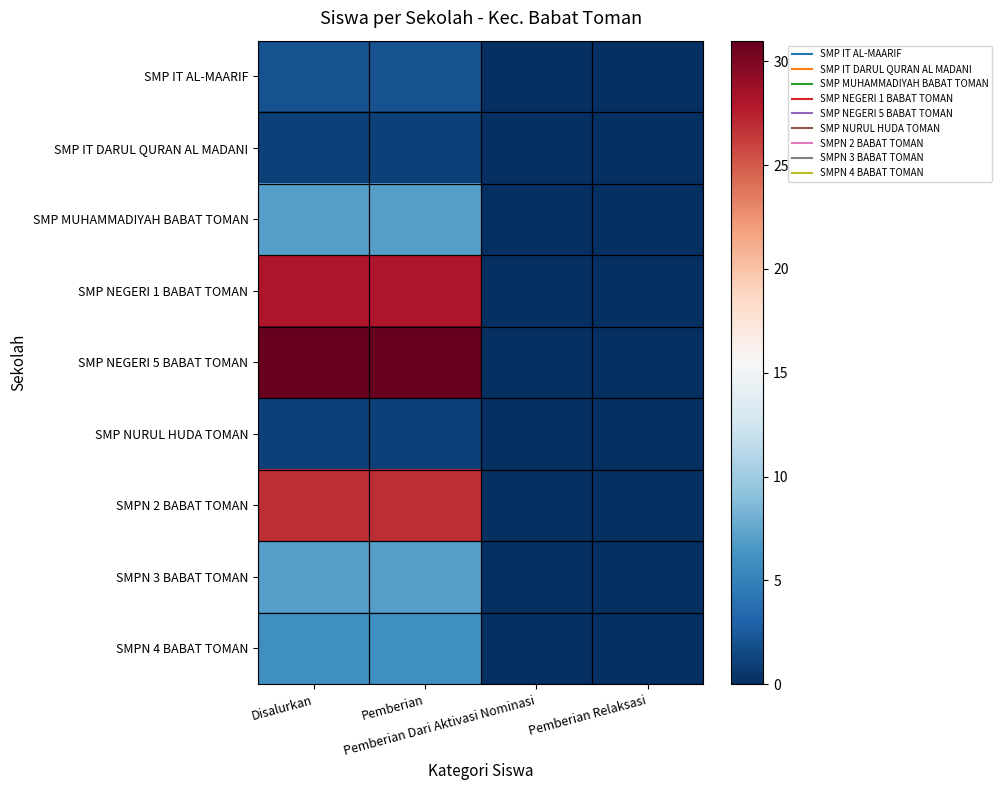

Reading right to left, transcribe all the data shown in this chart.

SMP IT AL-MAARIF: Pemberian Relaksasi=0	Pemberian Dari Aktivasi Nominasi=0	Pemberian=2	Disalurkan=2
SMP IT DARUL QURAN AL MADANI: Pemberian Relaksasi=0	Pemberian Dari Aktivasi Nominasi=0	Pemberian=1	Disalurkan=1
SMP MUHAMMADIYAH BABAT TOMAN: Pemberian Relaksasi=0	Pemberian Dari Aktivasi Nominasi=0	Pemberian=7	Disalurkan=7
SMP NEGERI 1 BABAT TOMAN: Pemberian Relaksasi=0	Pemberian Dari Aktivasi Nominasi=0	Pemberian=28	Disalurkan=28
SMP NEGERI 5 BABAT TOMAN: Pemberian Relaksasi=0	Pemberian Dari Aktivasi Nominasi=0	Pemberian=31	Disalurkan=31
SMP NURUL HUDA TOMAN: Pemberian Relaksasi=0	Pemberian Dari Aktivasi Nominasi=0	Pemberian=1	Disalurkan=1
SMPN 2 BABAT TOMAN: Pemberian Relaksasi=0	Pemberian Dari Aktivasi Nominasi=0	Pemberian=27	Disalurkan=27
SMPN 3 BABAT TOMAN: Pemberian Relaksasi=0	Pemberian Dari Aktivasi Nominasi=0	Pemberian=7	Disalurkan=7
SMPN 4 BABAT TOMAN: Pemberian Relaksasi=0	Pemberian Dari Aktivasi Nominasi=0	Pemberian=6	Disalurkan=6